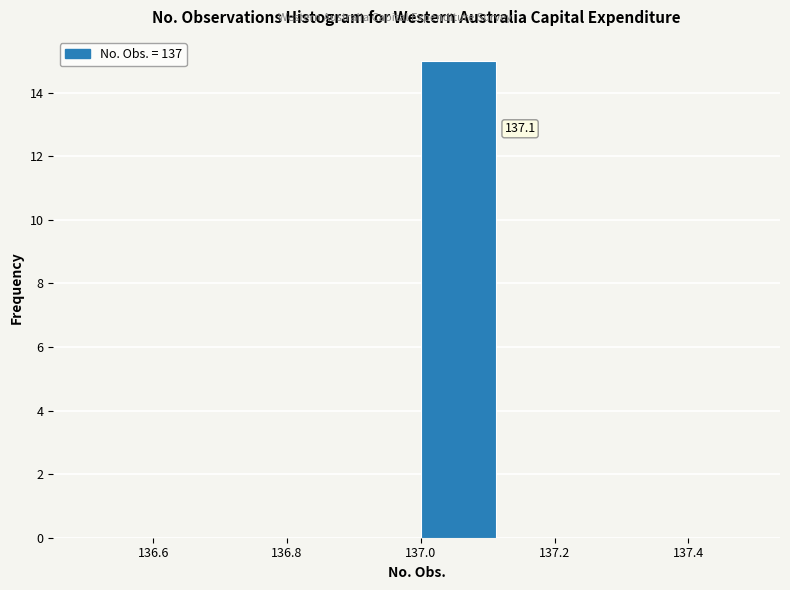

Over which range of the x-axis is the bar tallest?

137.000 to 137.125